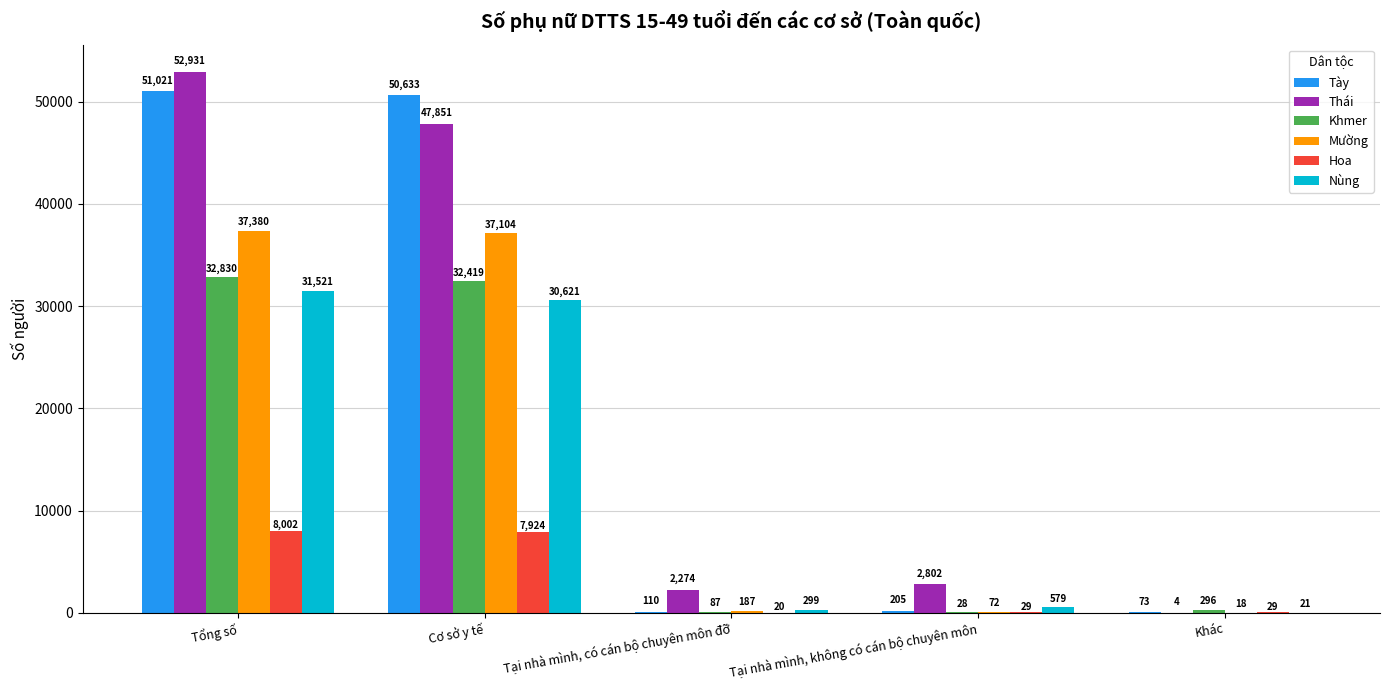

What is the total value across all series at Tại nhà mình, có cán bộ chuyên môn đỡ?

2977